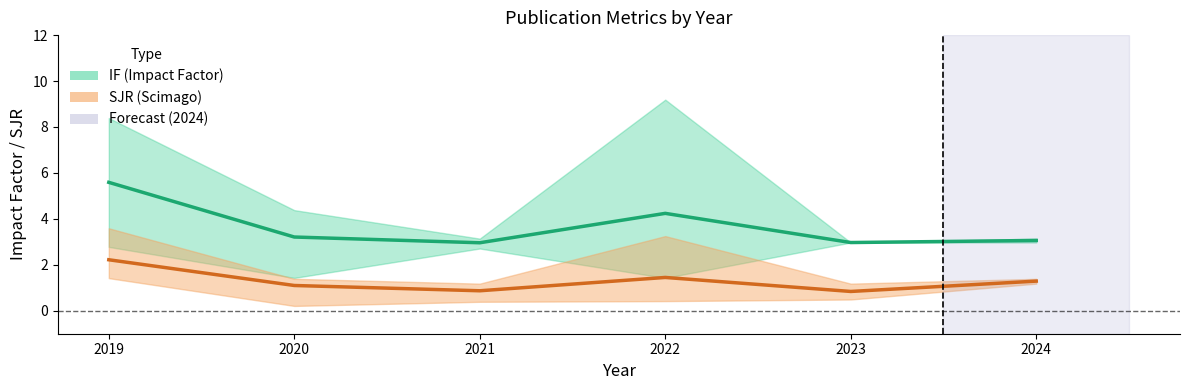

Reading left to right, list all the values displayed in this chart.

IF (mean): 2019=5.6	2020=3.2	2021=3.0	2022=4.2	2023=3.0	2024=3.1
SJR (mean): 2019=2.2	2020=1.1	2021=0.9	2022=1.4	2023=0.8	2024=1.3